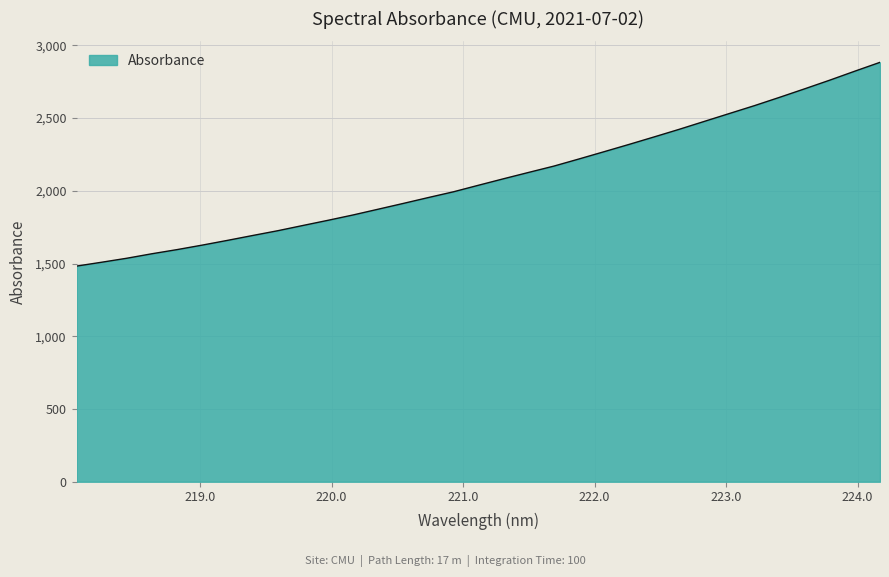

What is the difference between the maximum and minimum values?

1400.6